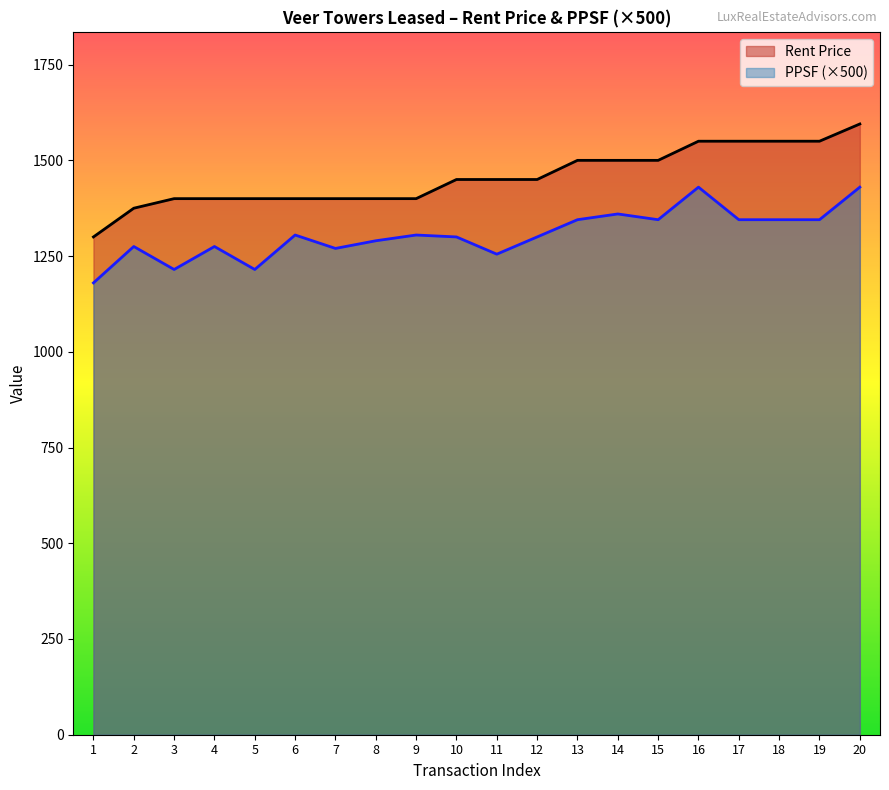

What is the difference between the maximum and minimum values in the PPSF series?

250